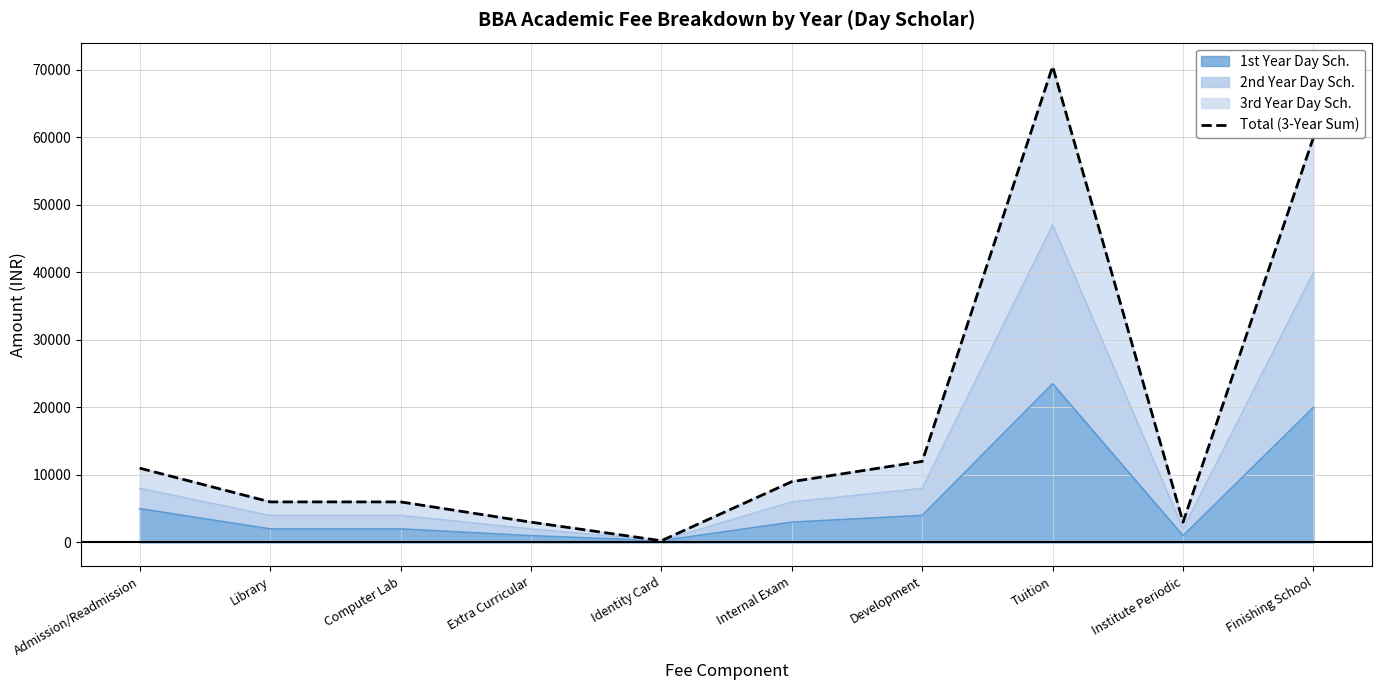

What is the sum of all values?

180750